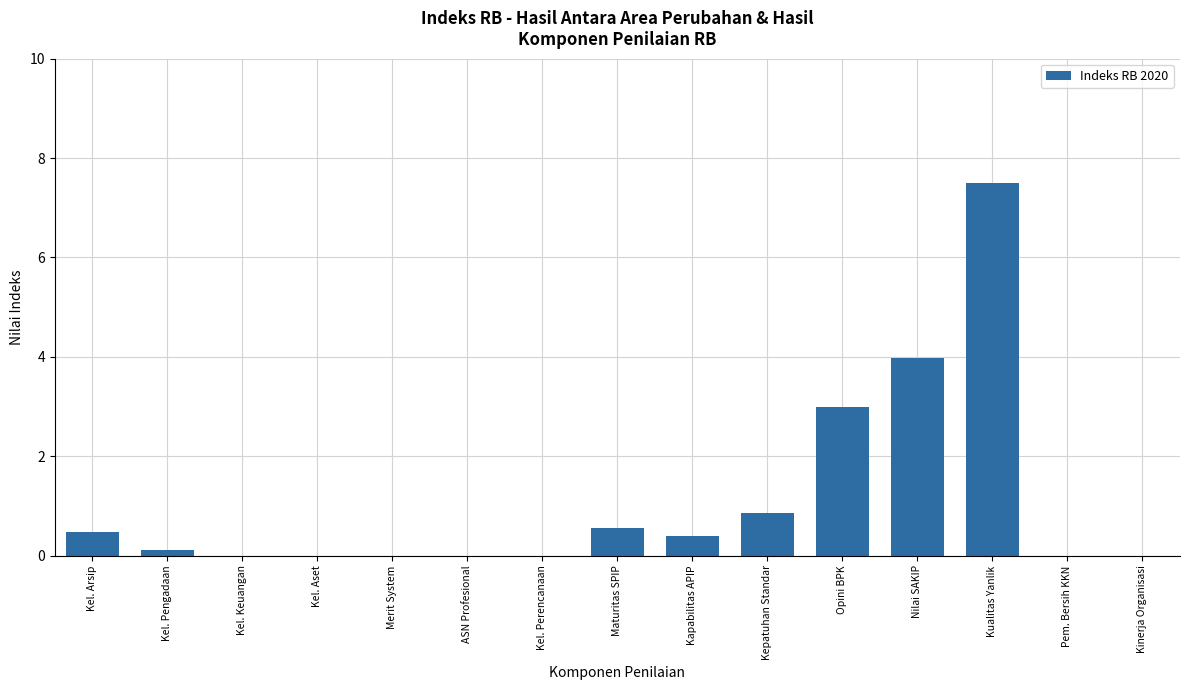

What is the sum of the values at ASN Profesional and Nilai SAKIP?

4.0